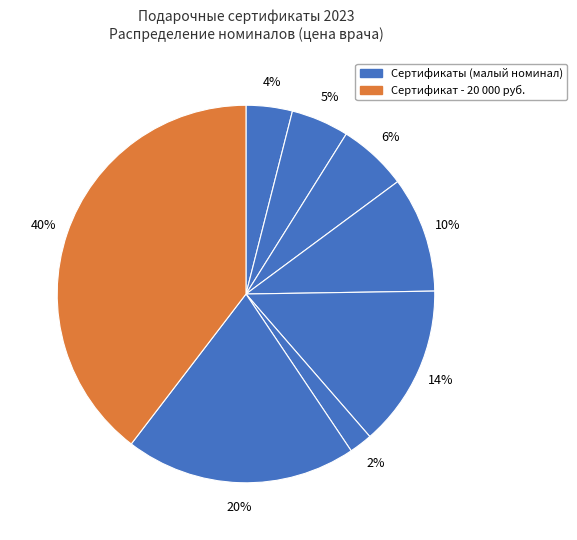

To the nearest percent, what is the difference between the largest and smallest slice percentages?

38%